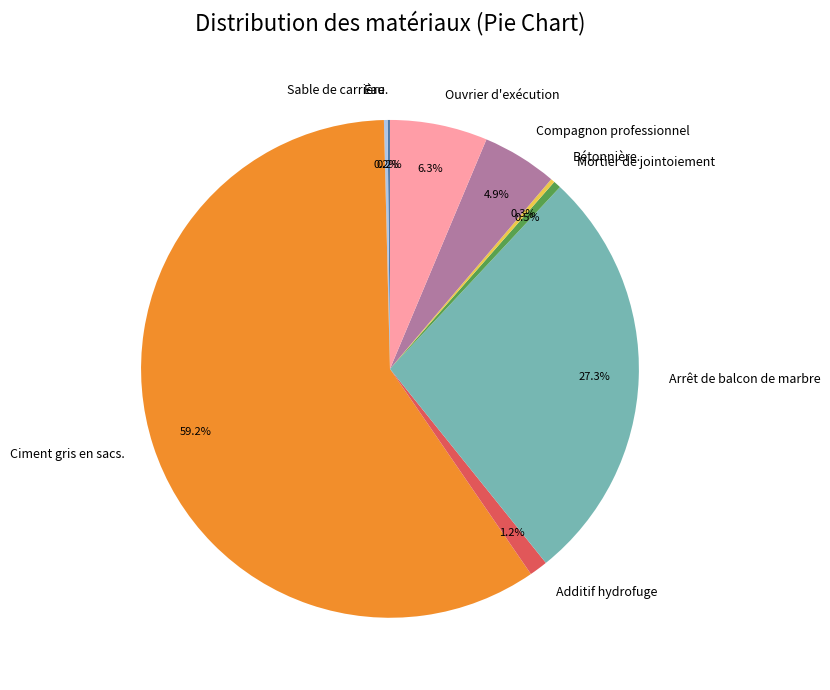

Which slice is the largest?

Ciment gris en sacs.